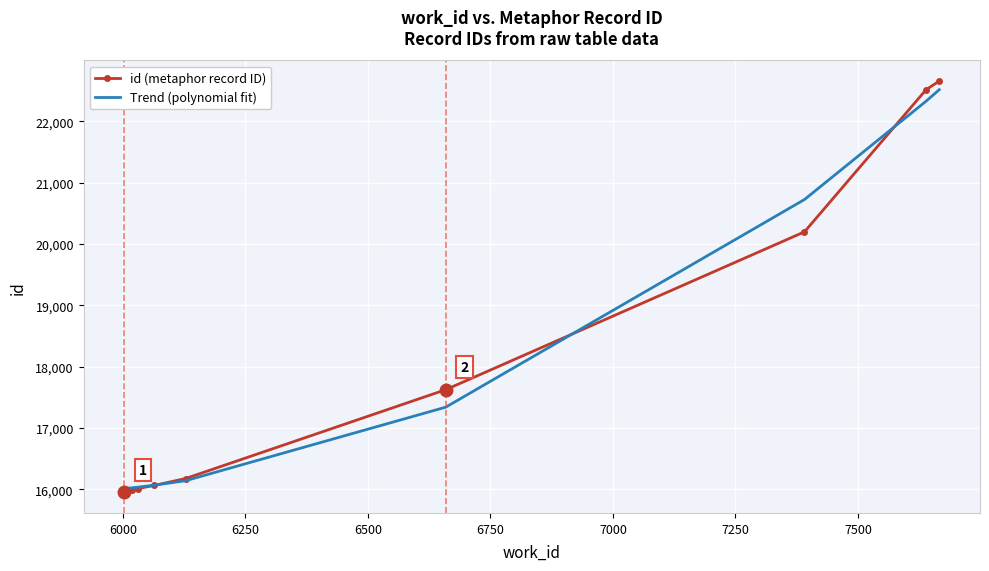

What is the smallest value displayed?

15949.0